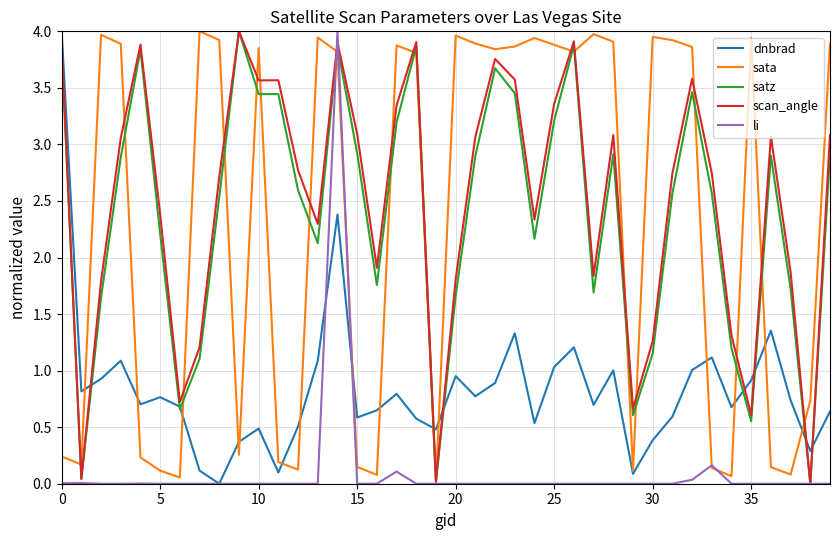

How many categories are shown in the chart?

40